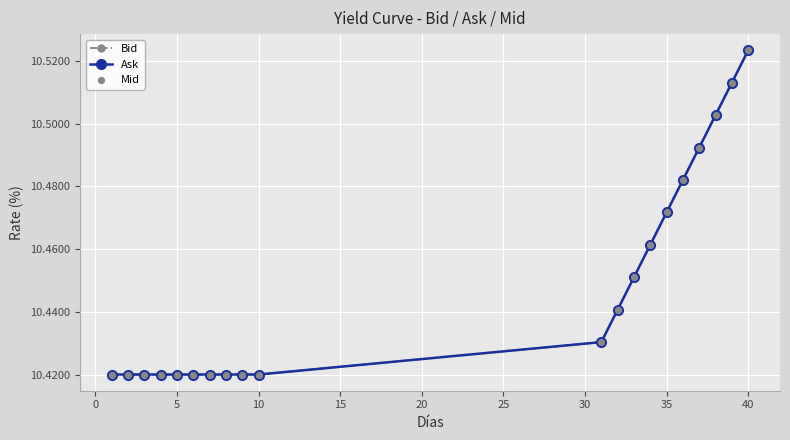

Is this an area chart (filled region under the line)?

No